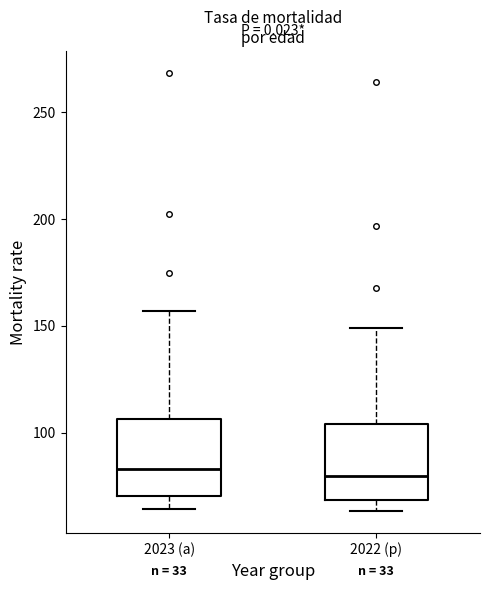

Reading left to right, read every box against the y-axis: the position of its median line, the range the box covers, and the ends of its whiskers. The values are not printed on the chart, so give them approximately, as read against the axis.

2023 (a): median 85, box 70 to 105, whiskers 65 to 155
2022 (p): median 80, box 70 to 105, whiskers 65 to 150